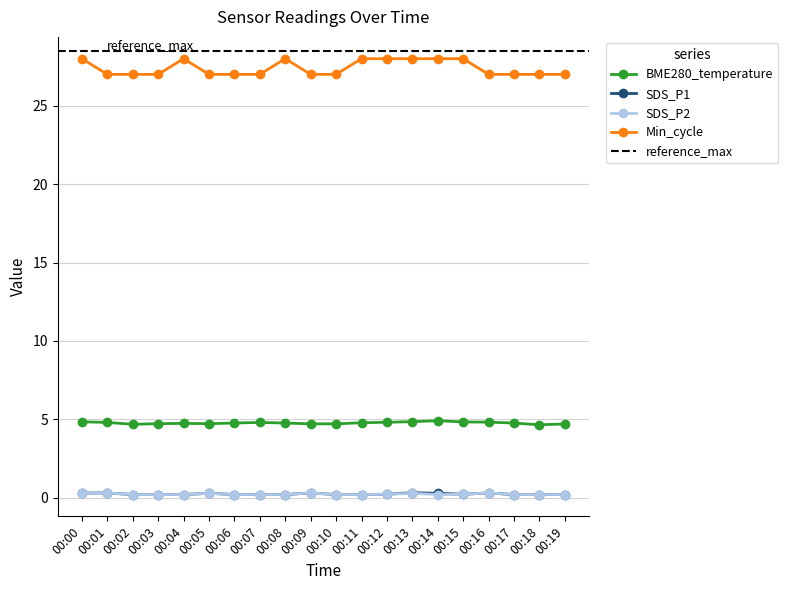

True or false: Min_cycle and SDS_P1 cross at least once.

False